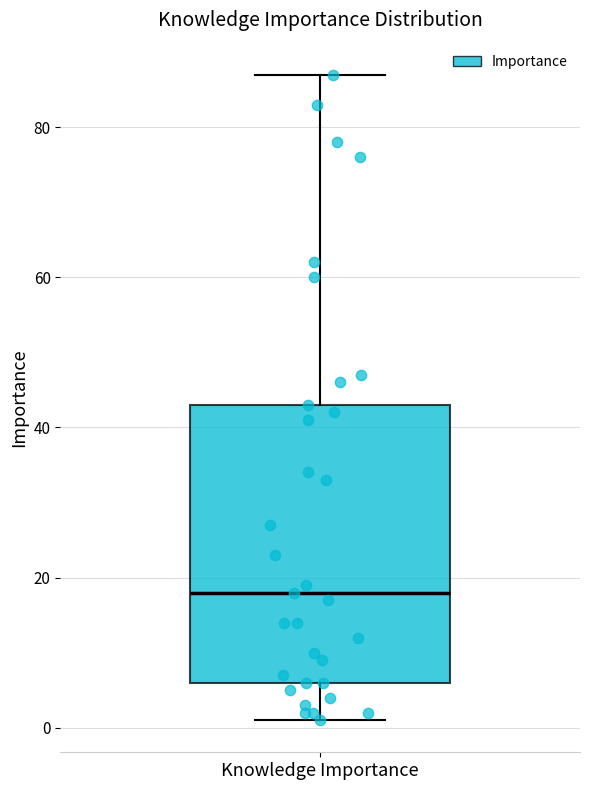

Where is the upper edge of the box for Knowledge Importance on the y-axis? The values are not printed on the chart, so give them approximately, as read against the axis.

44